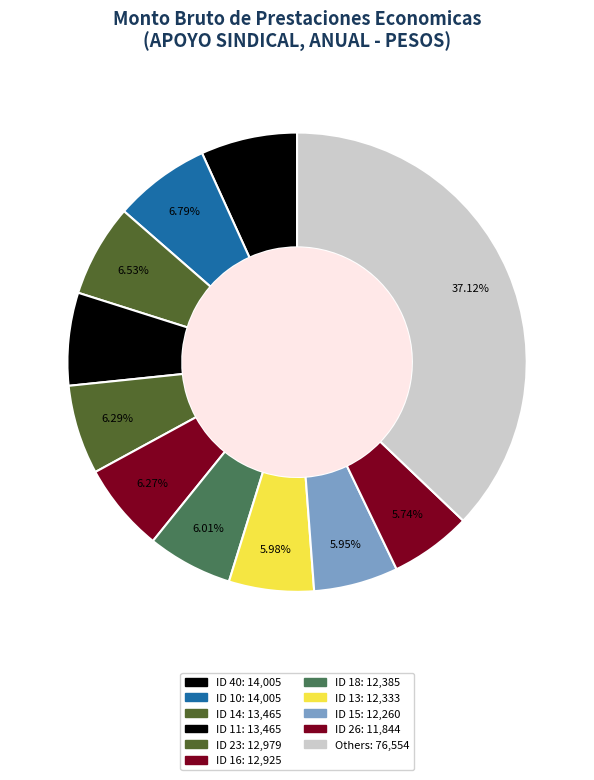

How many slices are in this pie chart?

11